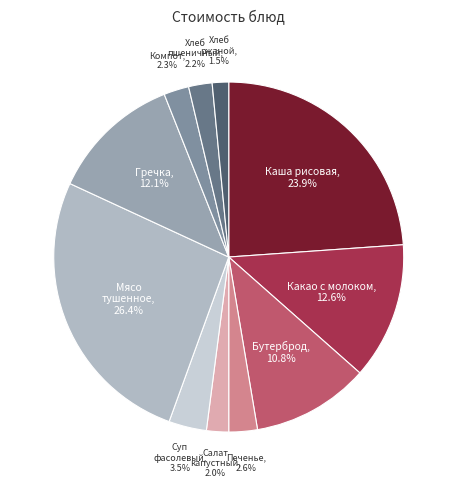

How much of the chart is everything except Печенье?

97.4%